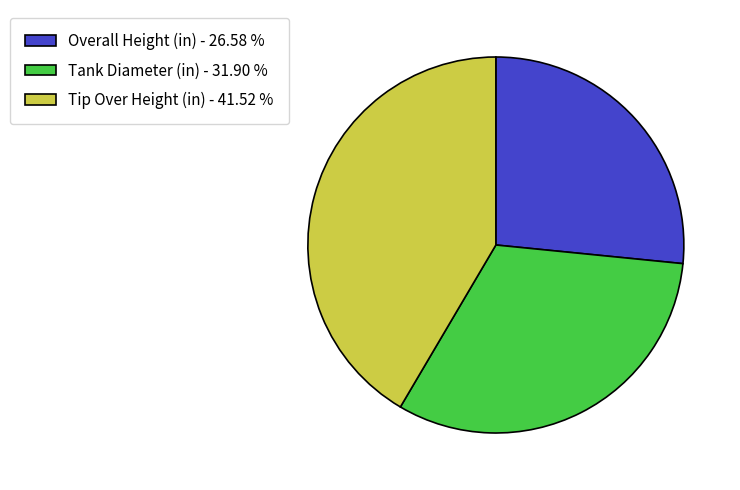

Is the sum of Overall Height (in) - 26.58 % and Tip Over Height (in) - 41.52 % greater than half?

Yes